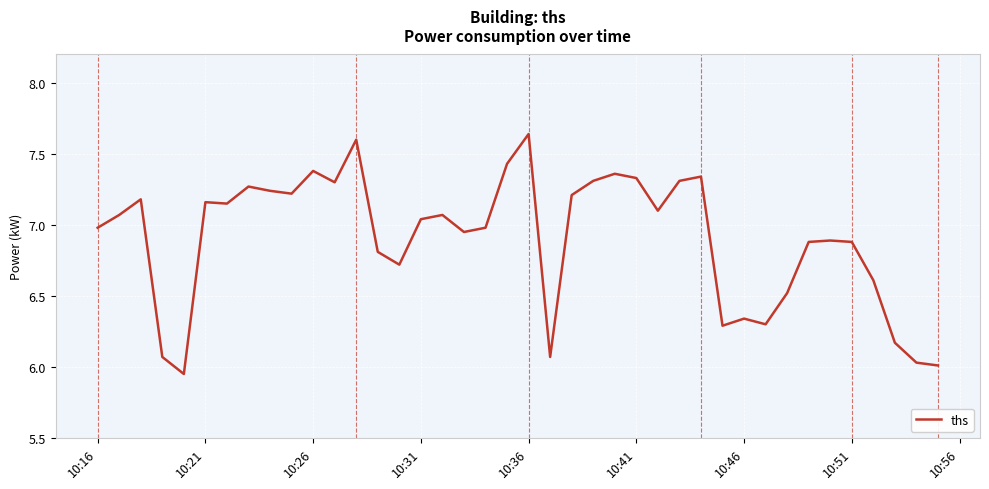

What is the difference between the maximum and minimum values?

1.7